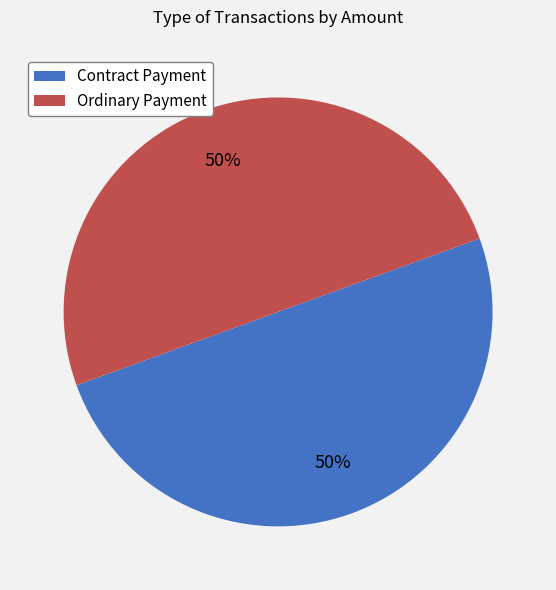

To the nearest percent, what is the difference between the largest and smallest slice percentages?

0%